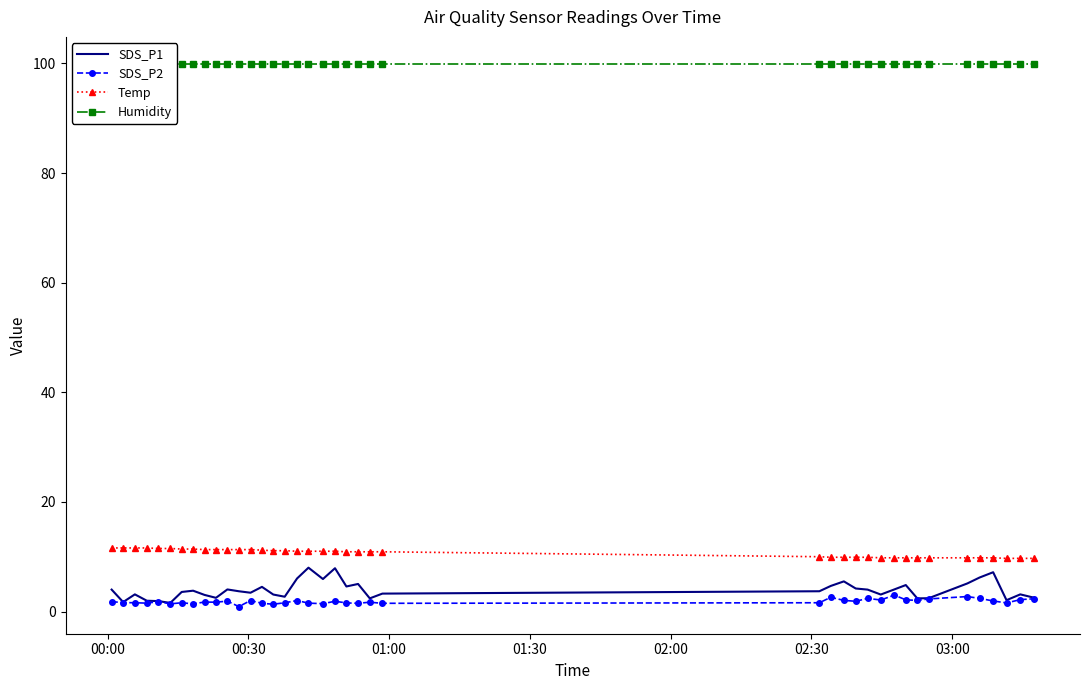

What is the lowest value of the Humidity series?

99.9